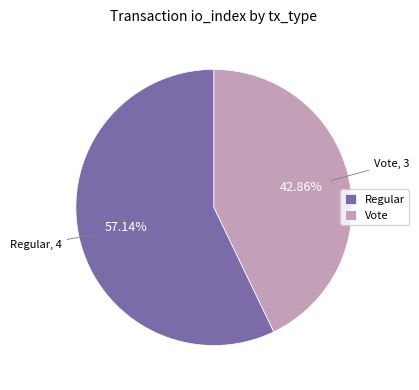

Rank the categories by value from highest to lowest.

Regular, Vote